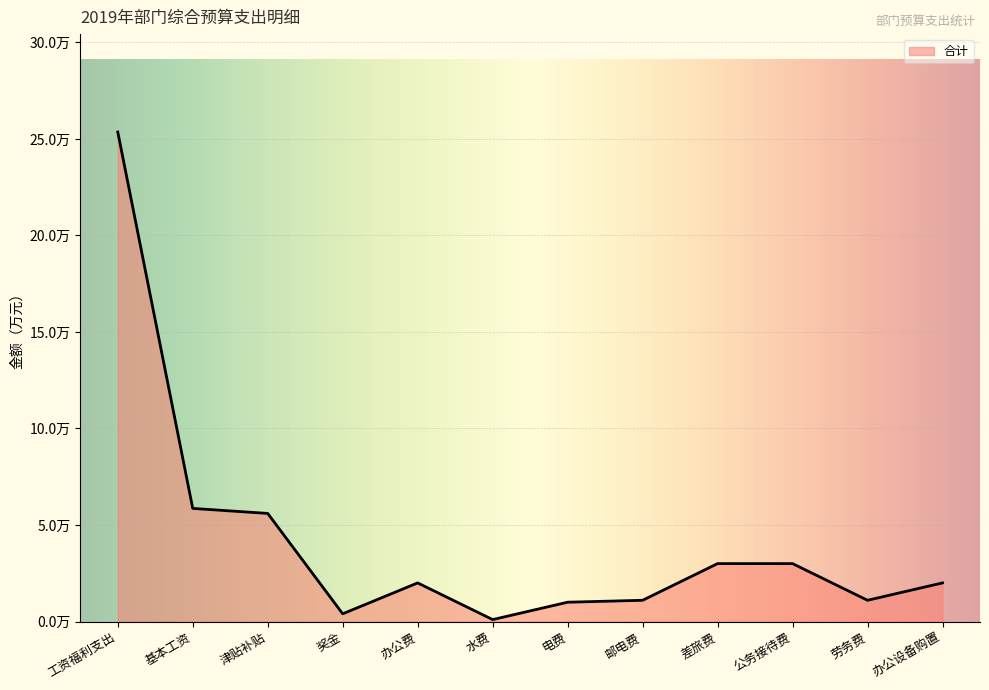

Does the chart display data point markers on the line(s)?

No